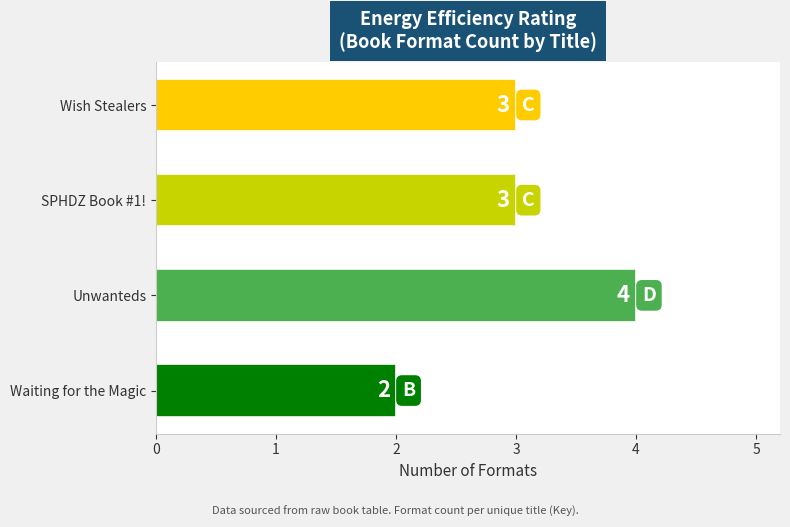

What is the difference between the maximum and minimum values?

2